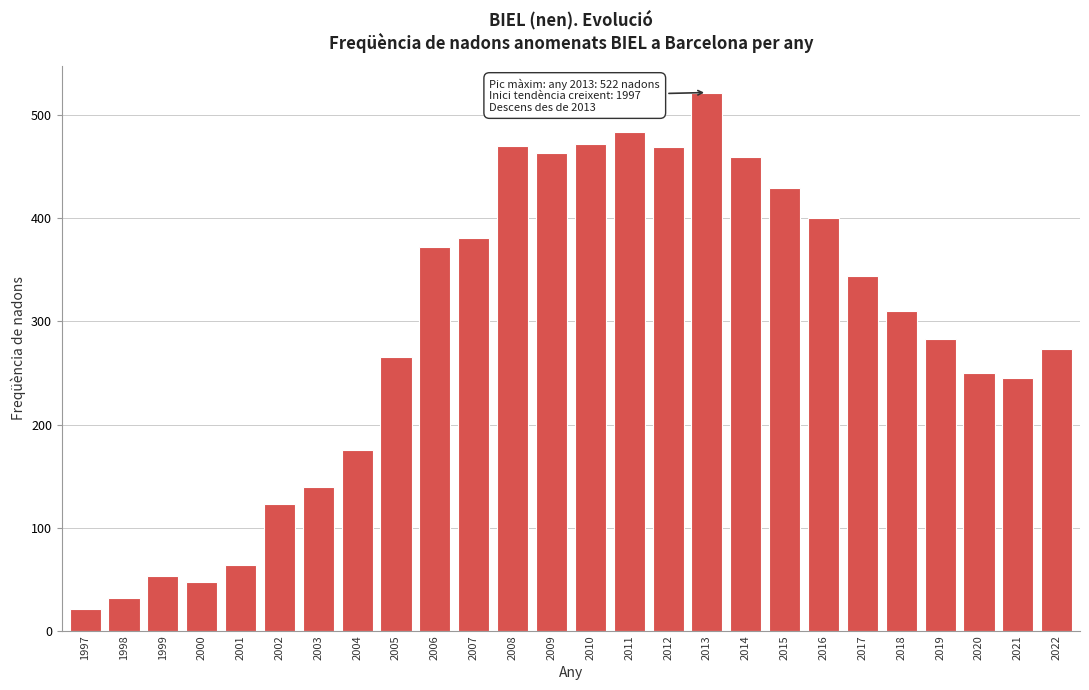

At which category does the chart reach its peak across all series?

2013